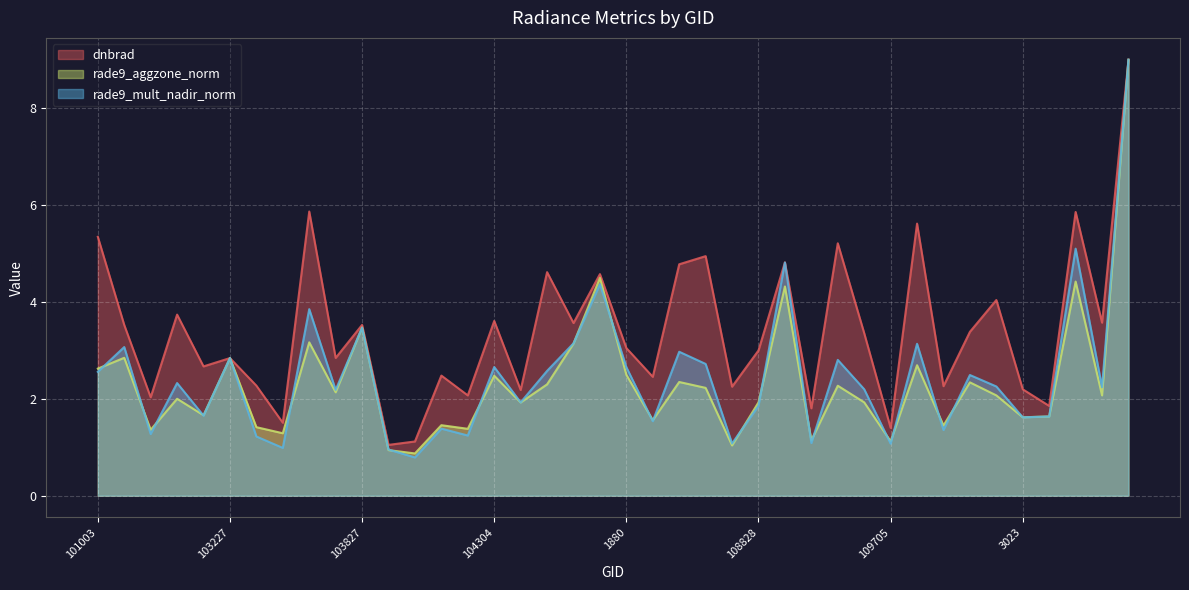

The dnbrad series shows 0.9 at 1961. True or false?

False